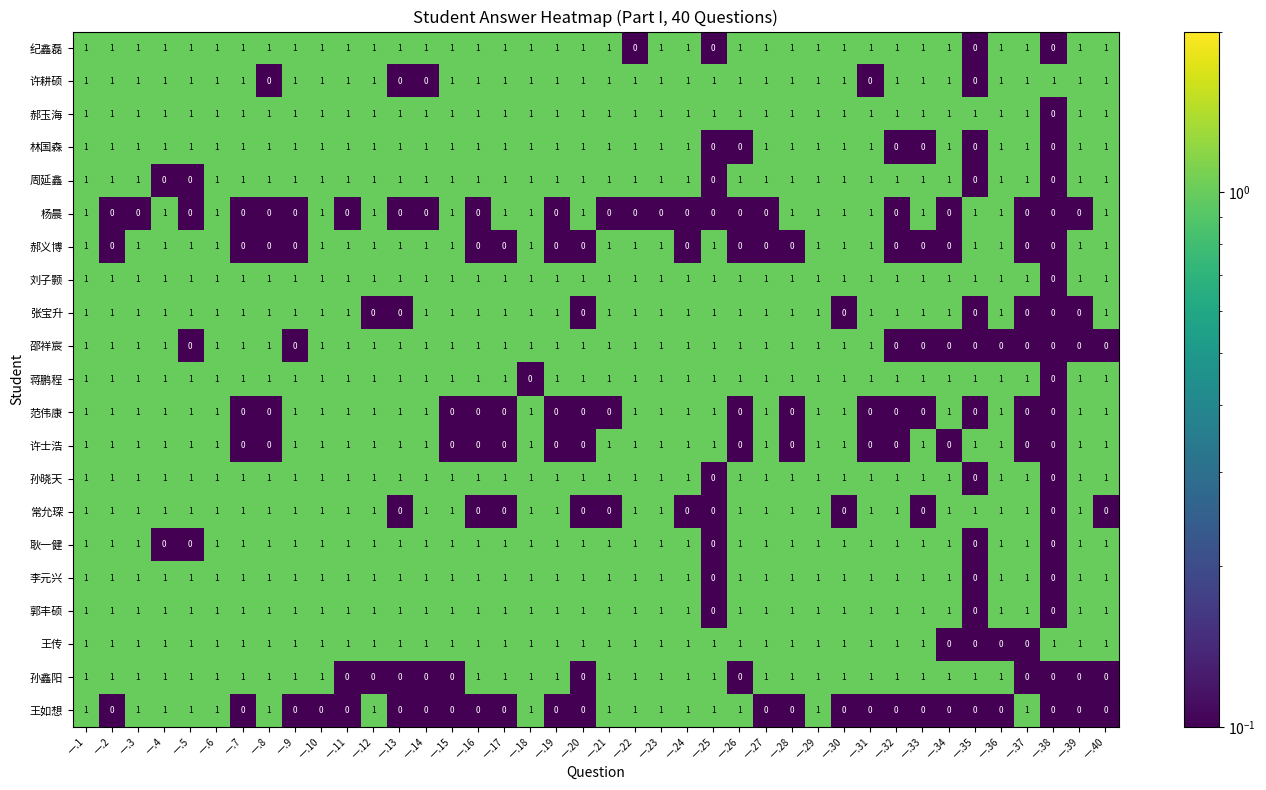

What is the difference between the highest and lowest values at 一.18?

1